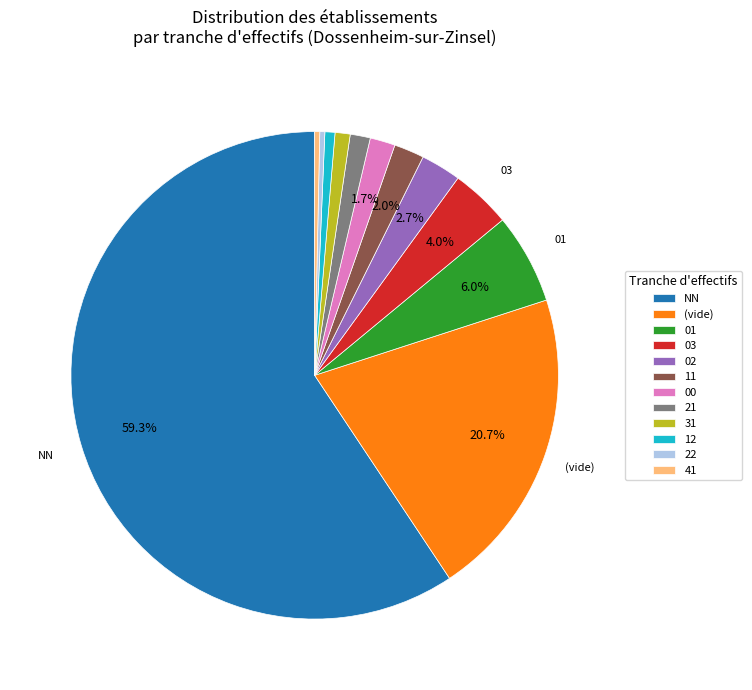

Is the sum of 00 and 21 greater than half?

No